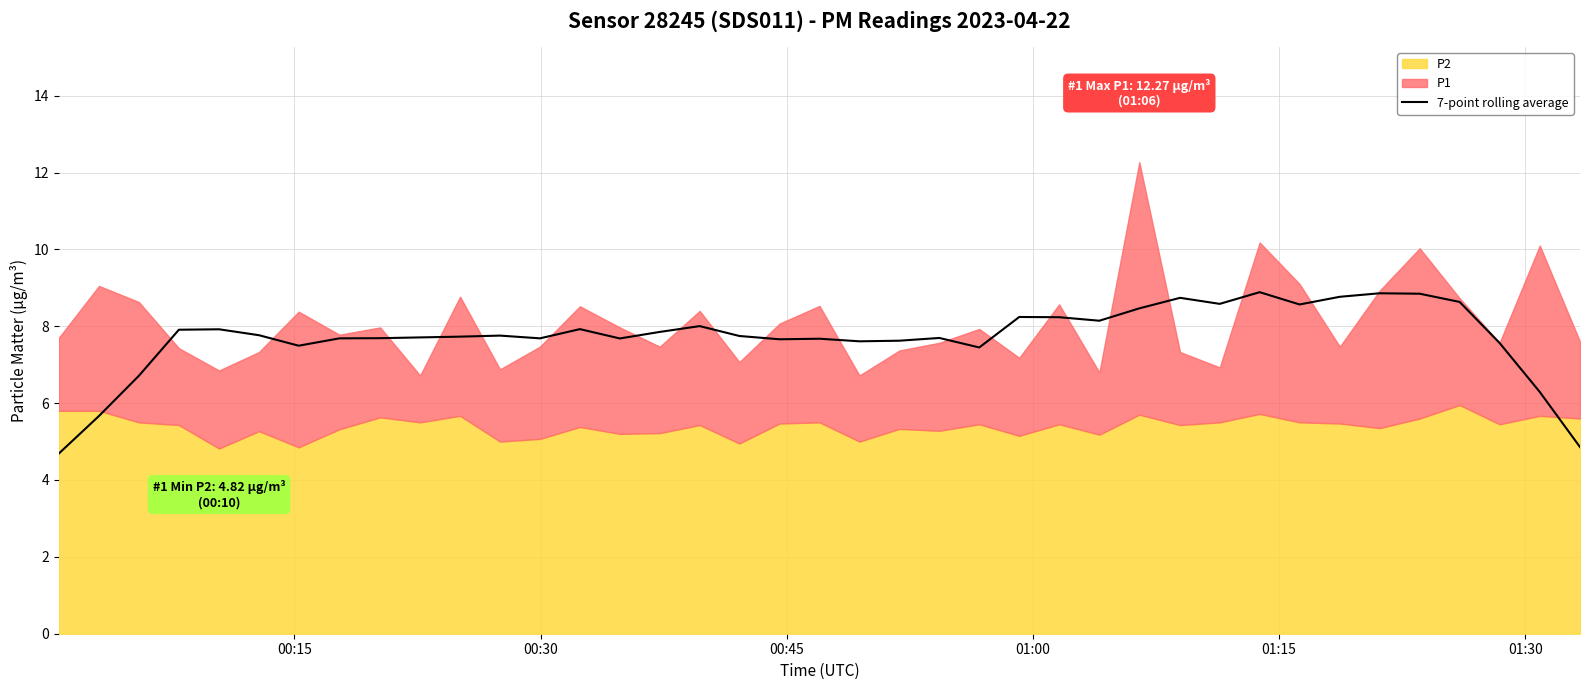

What is the minimum value for 7-point rolling average?

4.7